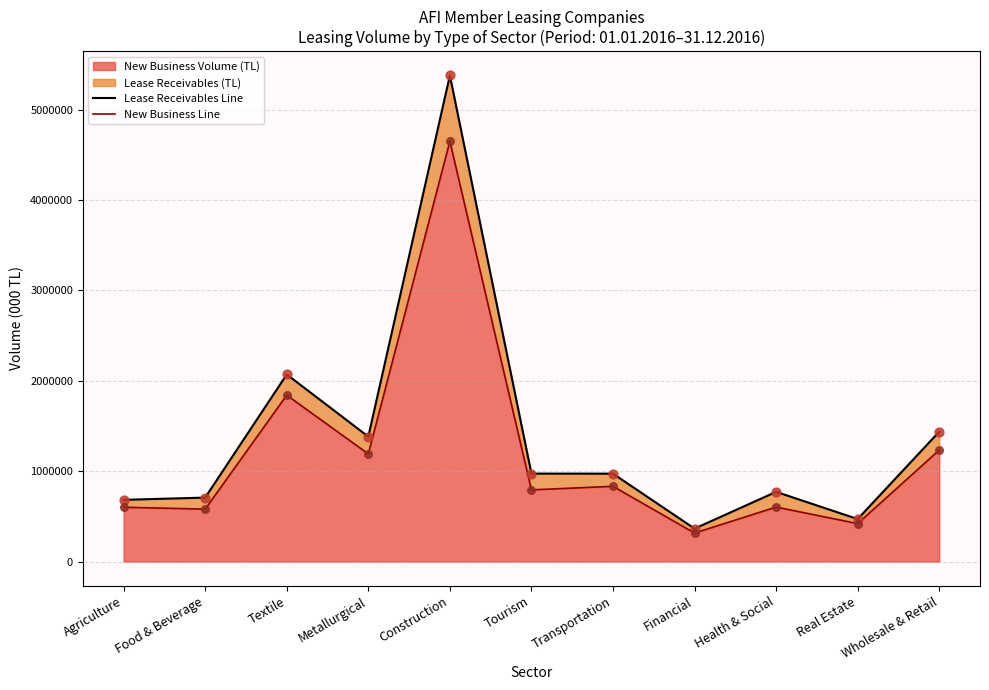

At which category is the sum across all series the highest?

Construction